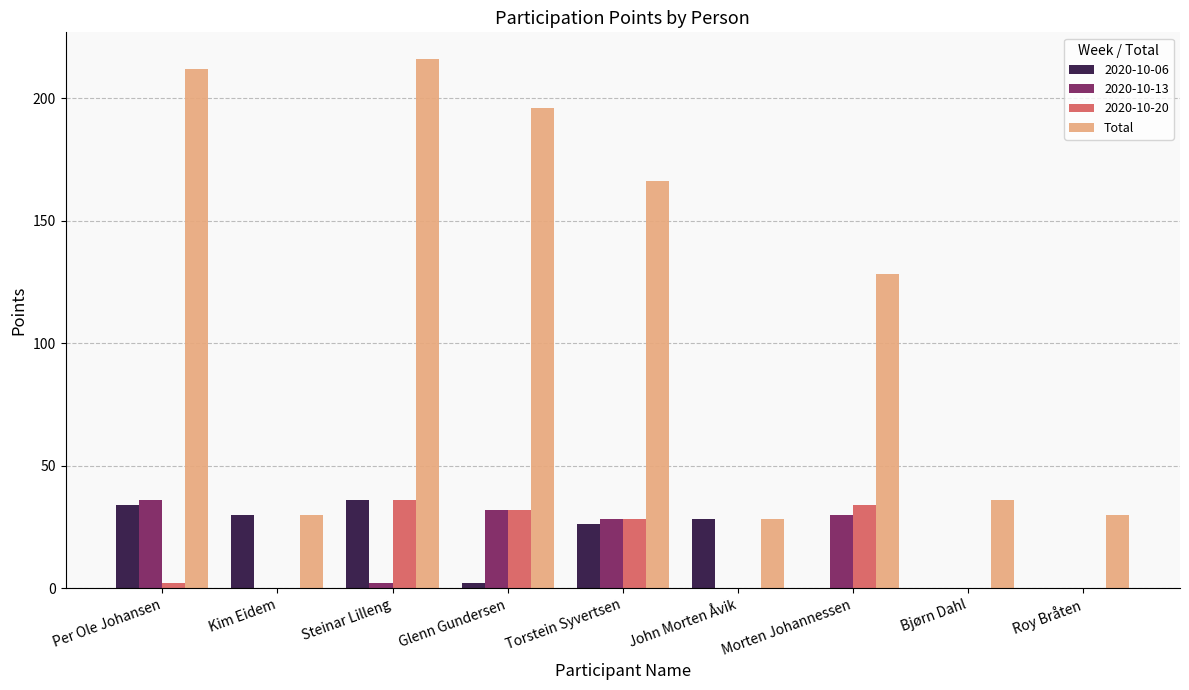

What is the total value across all series at John Morten Åvik?

56